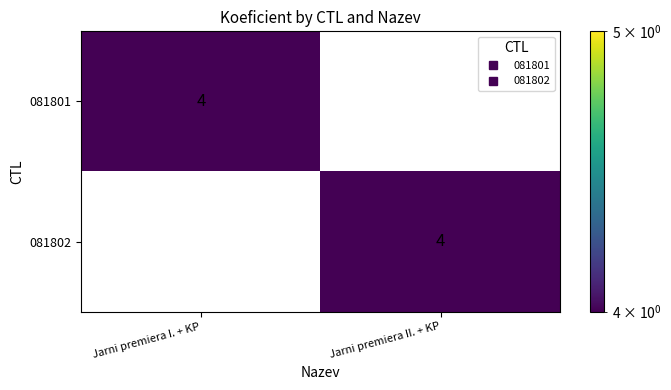

Is it true that 081802 equals 0 at Jarni premiera I. + KP?

True